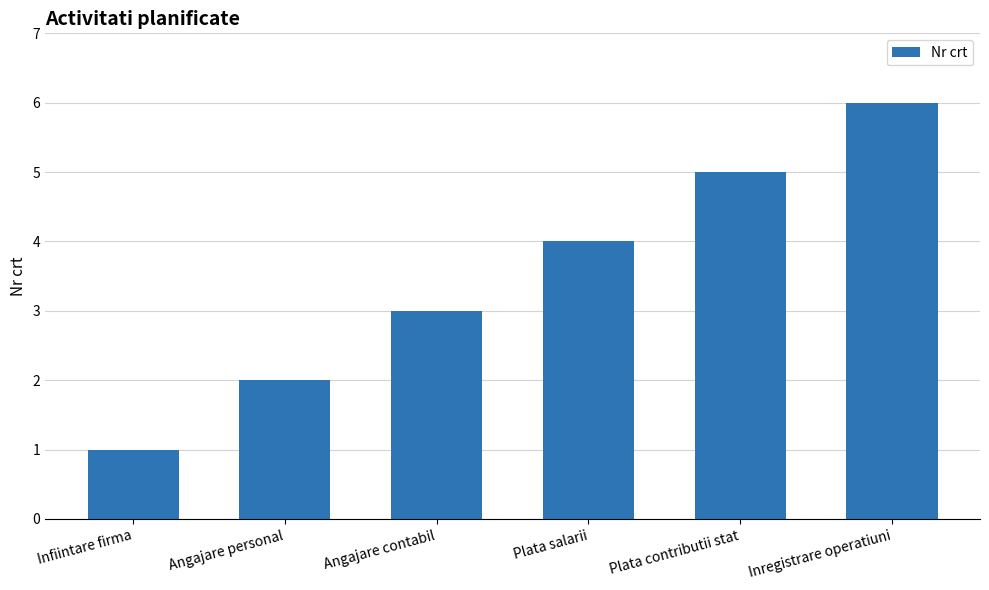

Where is the data nearest to the value 3?

Angajare contabil